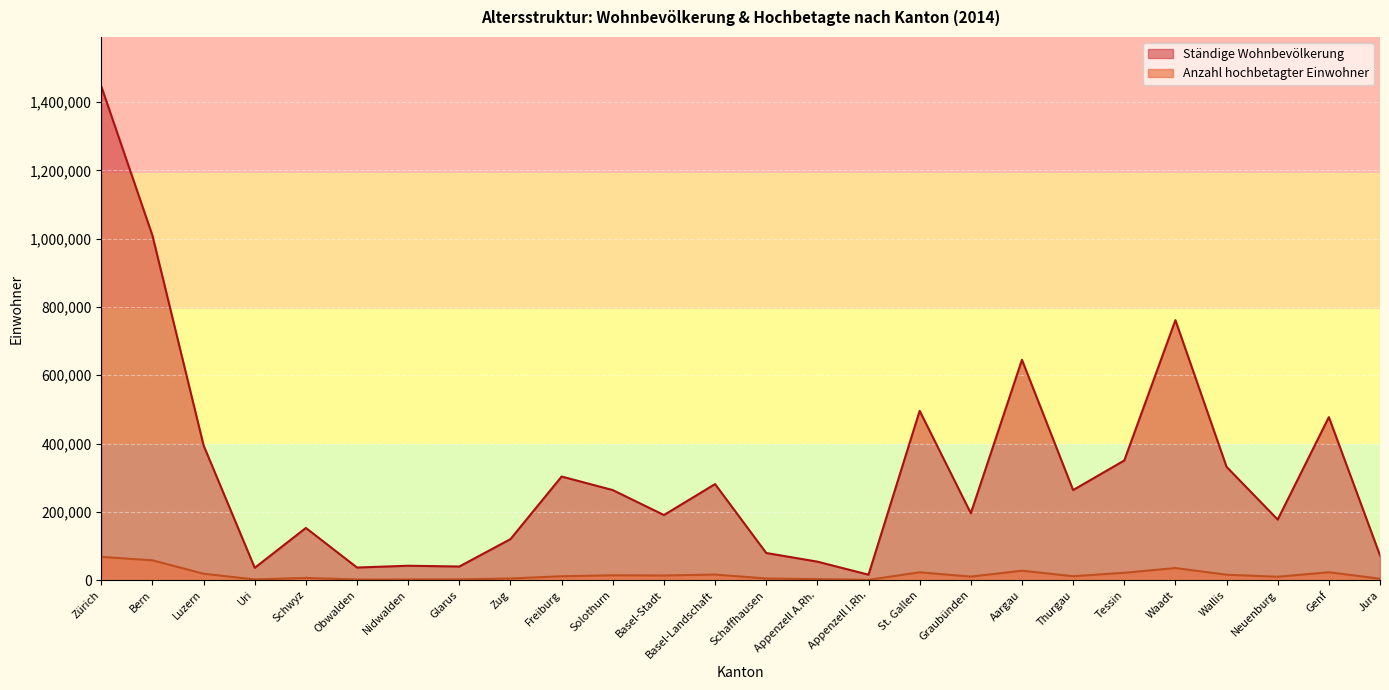

Between Bern and Basel-Stadt, which is larger?

Bern